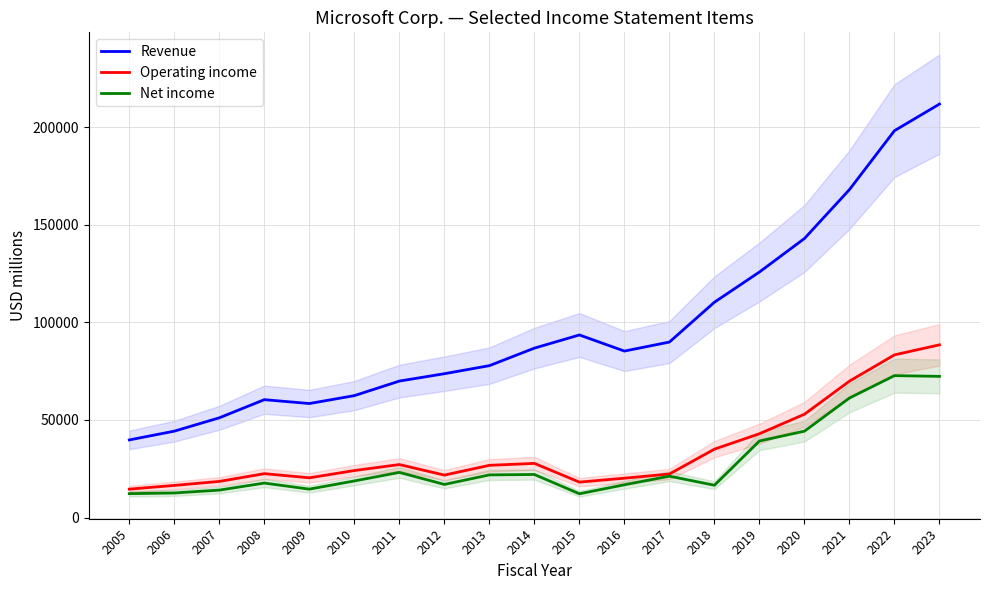

Reading left to right, transcribe all the data shown in this chart.

Revenue: 39788	44282	51122	60420	58437	62484	69943	73723	77849	86833	93580	85320	89950	110360	125843	143015	168088	198270	211915
Operating income: 14561	16472	18524	22492	20363	24098	27161	21763	26764	27759	18161	20182	22326	35058	42959	52959	69916	83383	88523
Net income: 12254	12599	14065	17681	14569	18760	23150	16978	21863	22074	12193	16798	21204	16571	39240	44281	61271	72738	72361